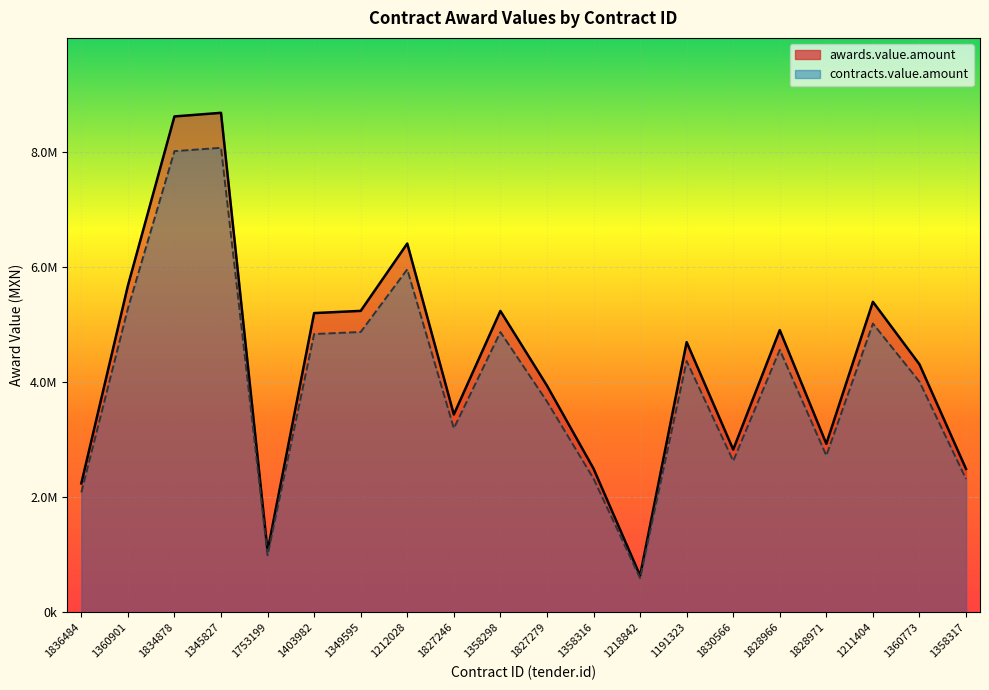

What is the approximate value of contracts.value.amount at 1345827?

8071905.2